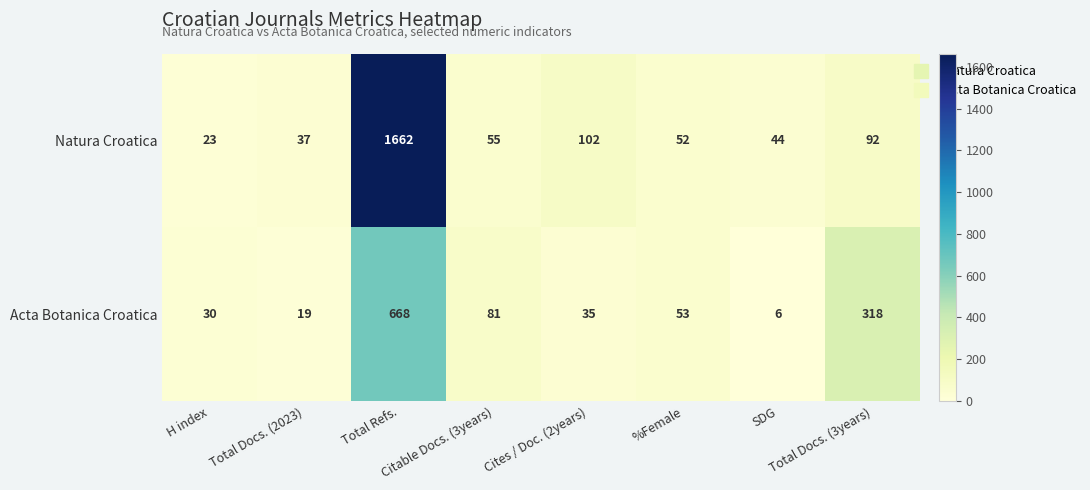

Which category has the highest value across all series?

Total Refs.